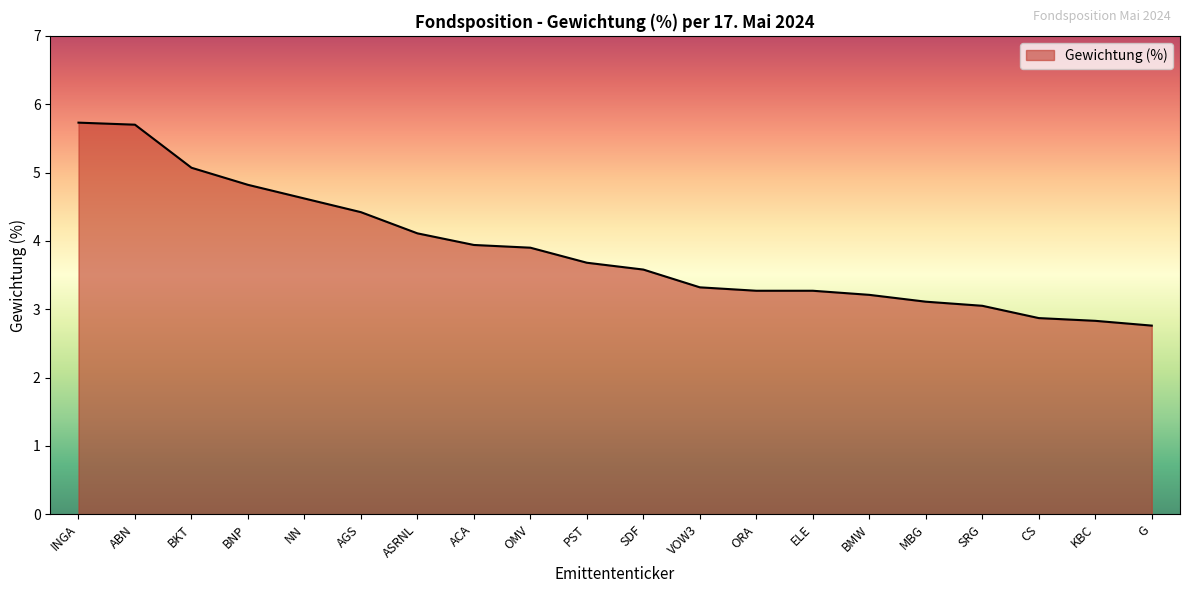

Between INGA and ORA, which is larger?

INGA